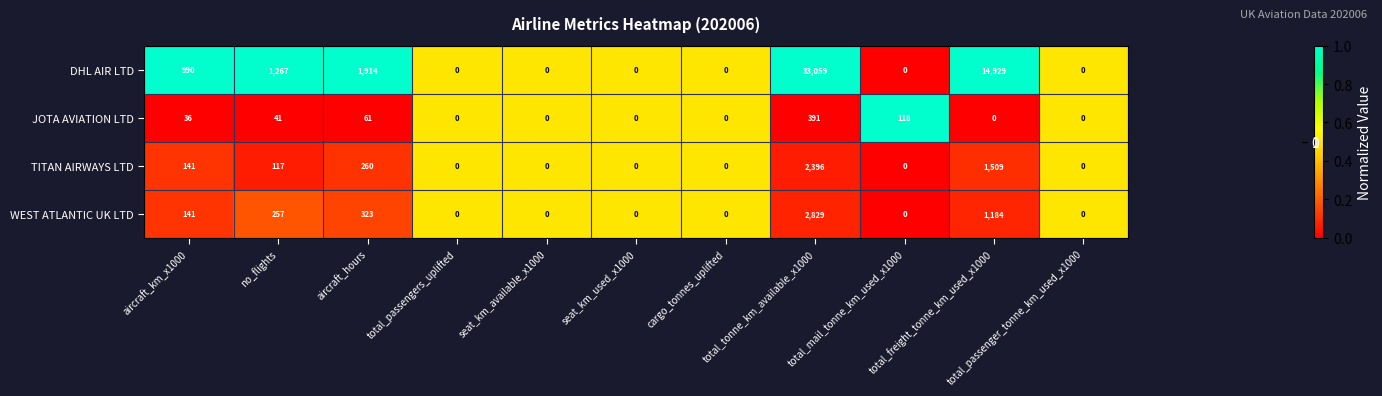

Which series has the largest total across all categories?

DHL AIR LTD